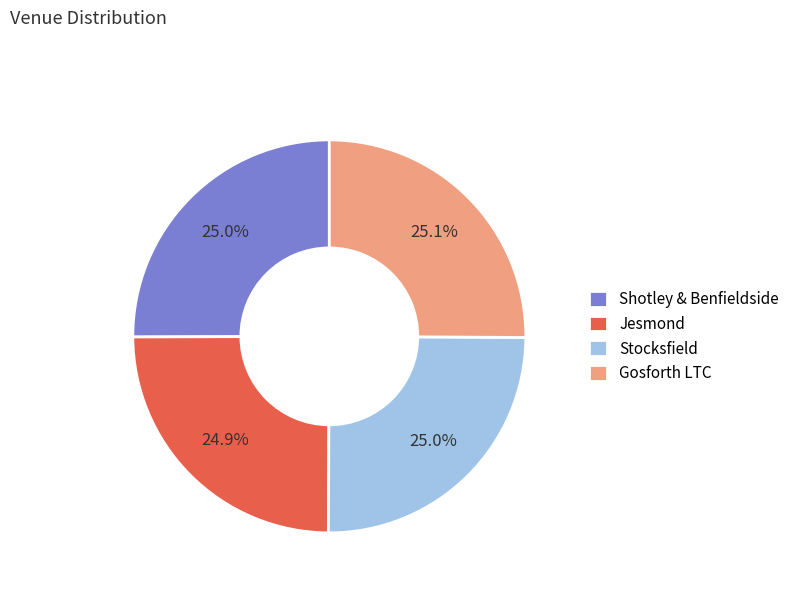

Approximately how many times larger is the value at Stocksfield compared to Jesmond?

1.0